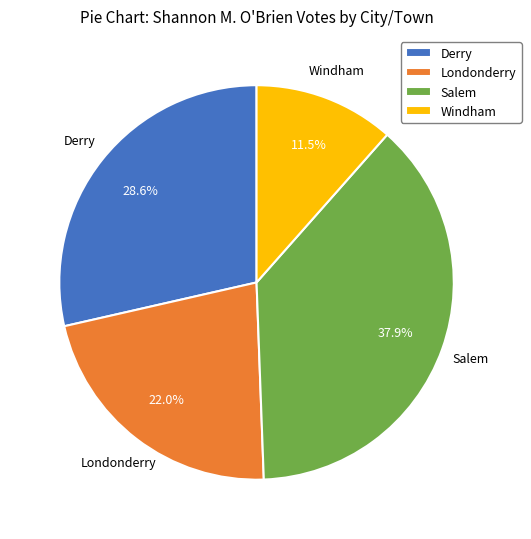

Is there any slice that represents more than half of the pie?

No